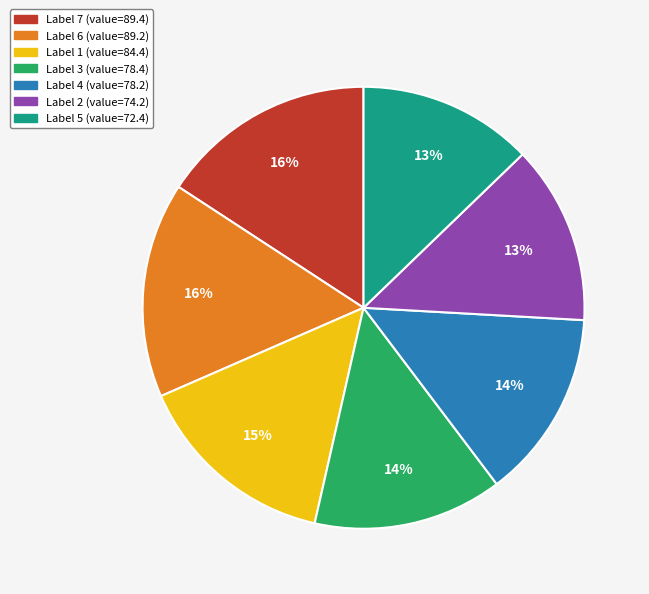

Is there any slice that represents more than half of the pie?

No